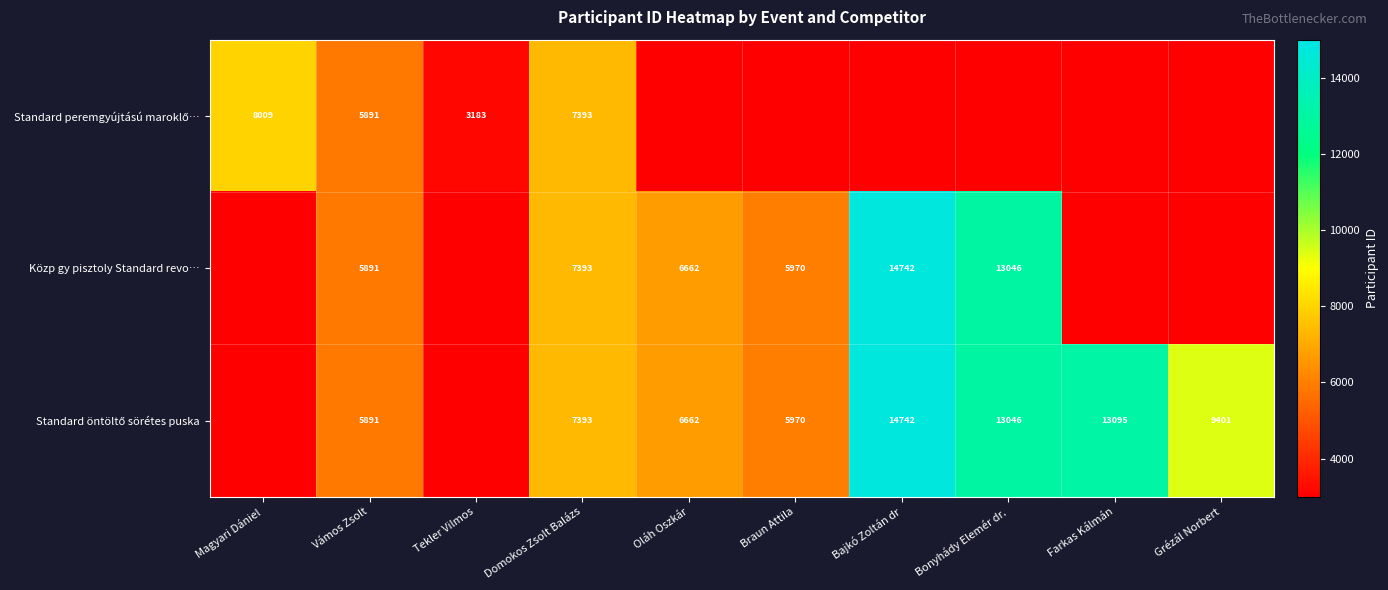

True or false: Közp gy pisztoly Standard revo… has a value of 10514 at Vámos Zsolt.

False